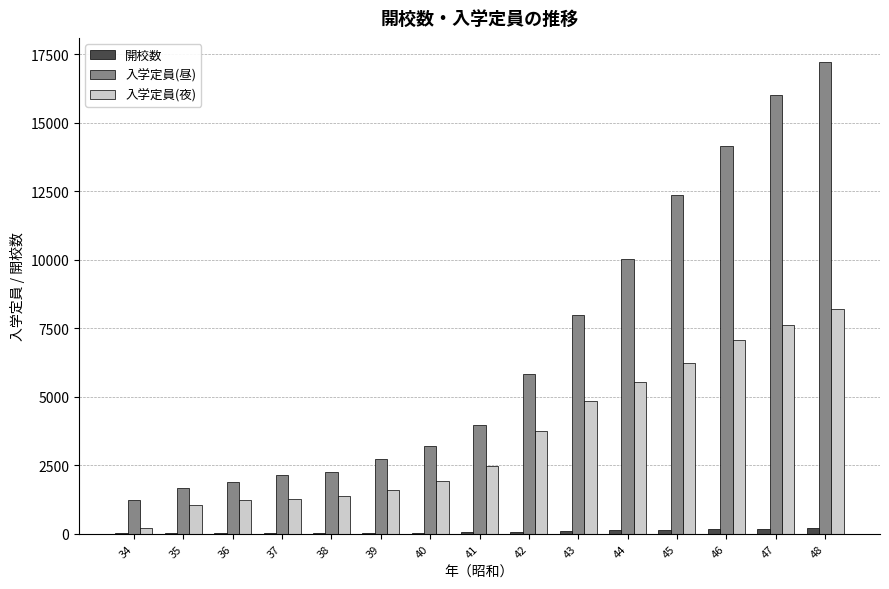

Which label corresponds to the largest value in the chart?

48